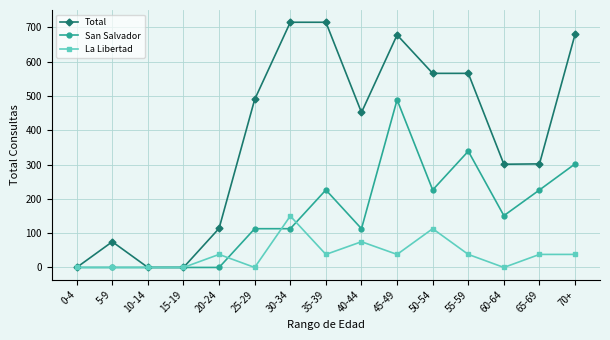

What are all the series names shown in the legend?

Total, San Salvador, La Libertad